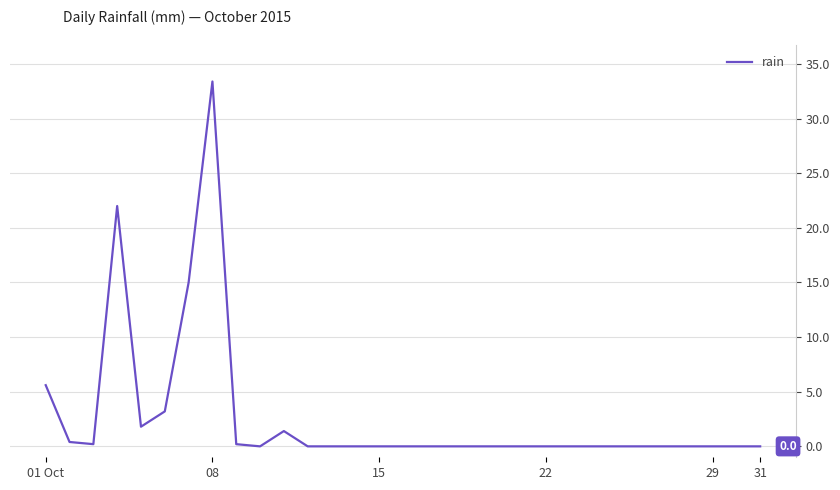

Does the chart display data point markers on the line(s)?

No